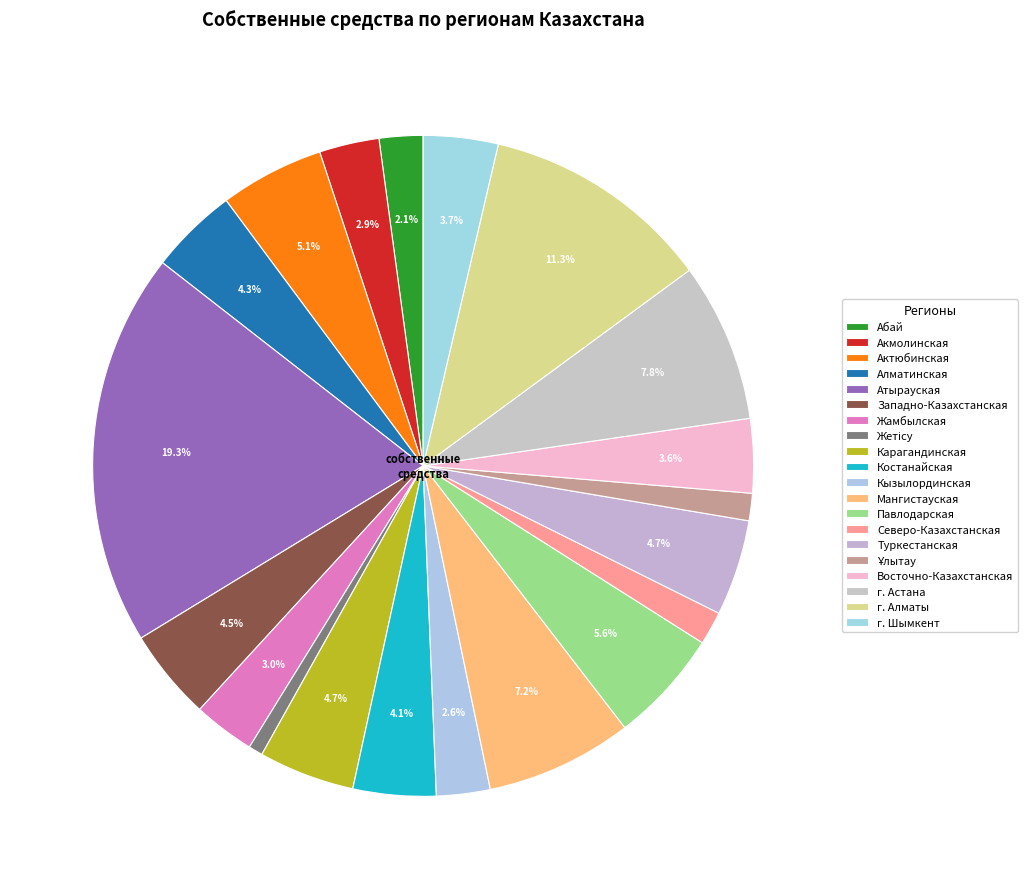

True or false: Павлодарская accounts for 17% of the total.

False